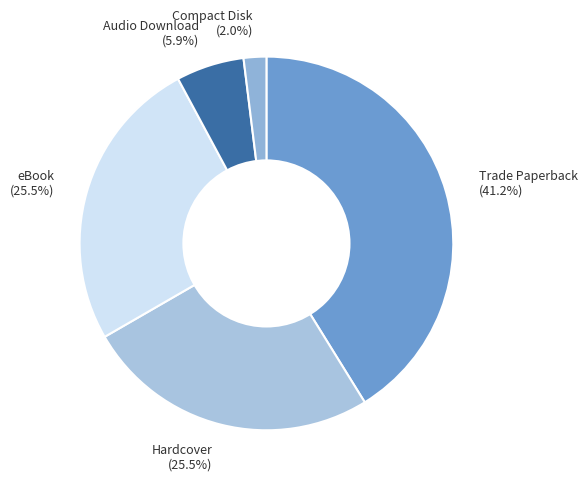

Which slice is the smallest?

Compact Disk